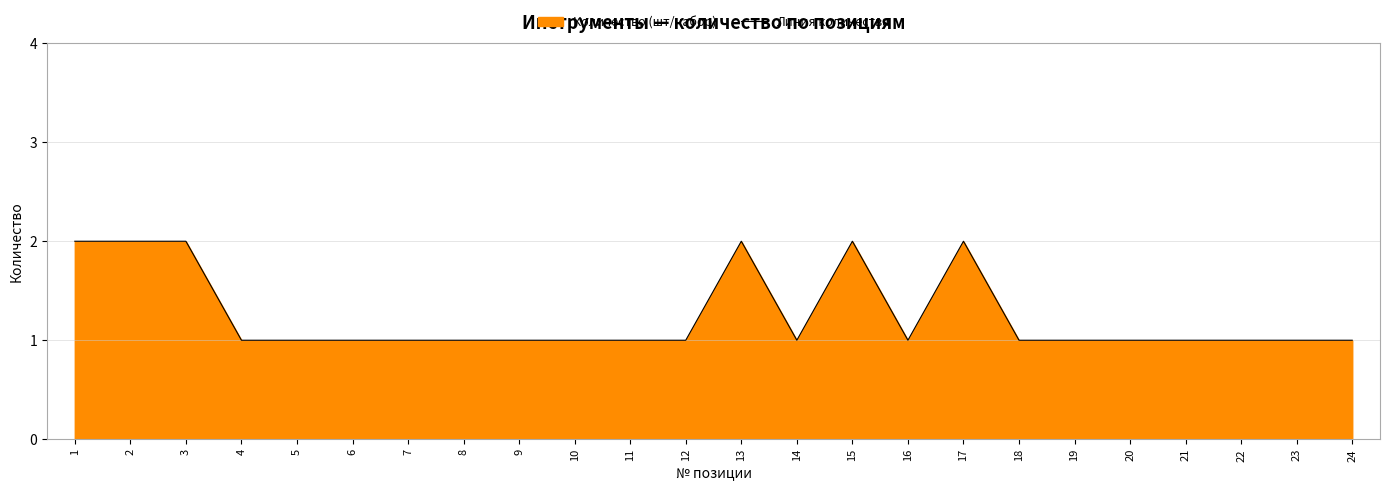

Is it true that the value at 3 is 3?

False